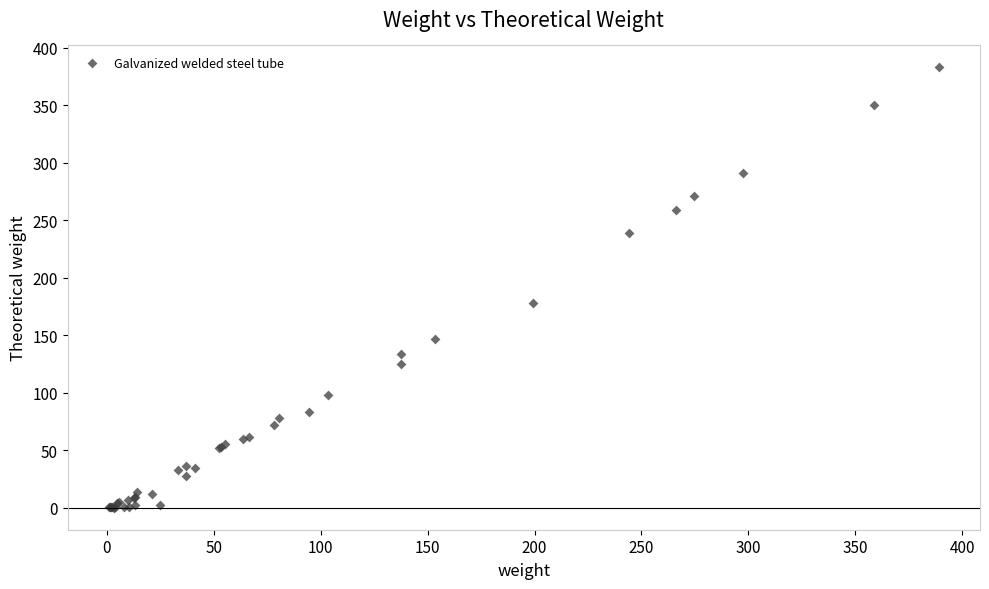

What Y value in the scatter plot is closest to 191?

178.1